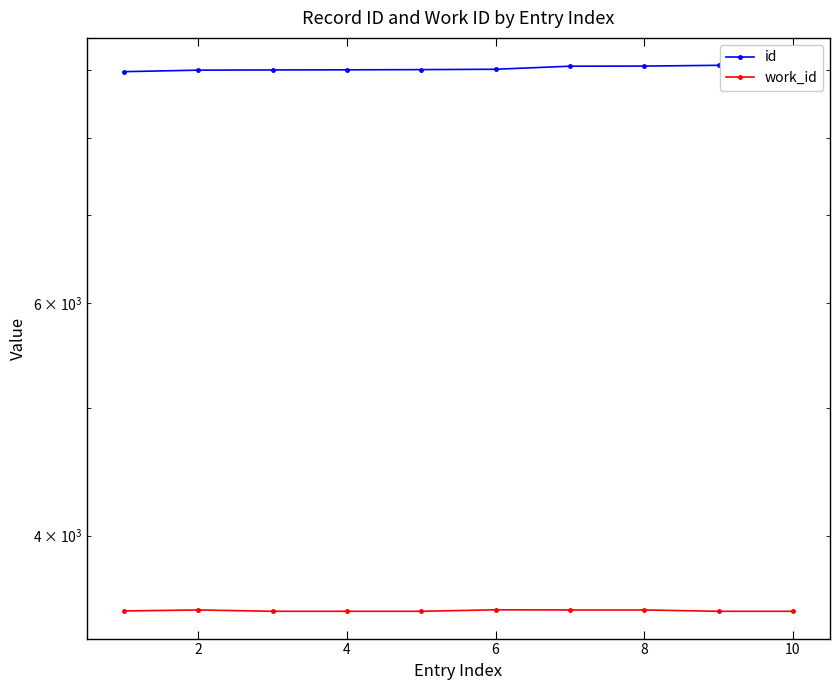

True or false: work_id and id intersect in this chart.

False